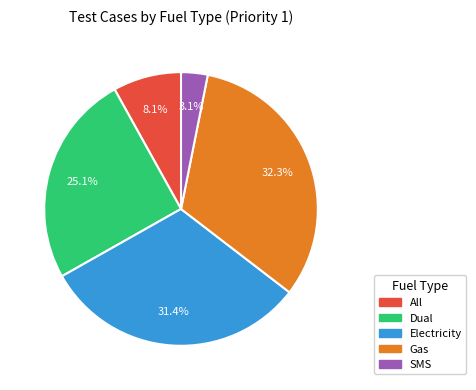

How much of the chart is everything except Electricity?

68.6%